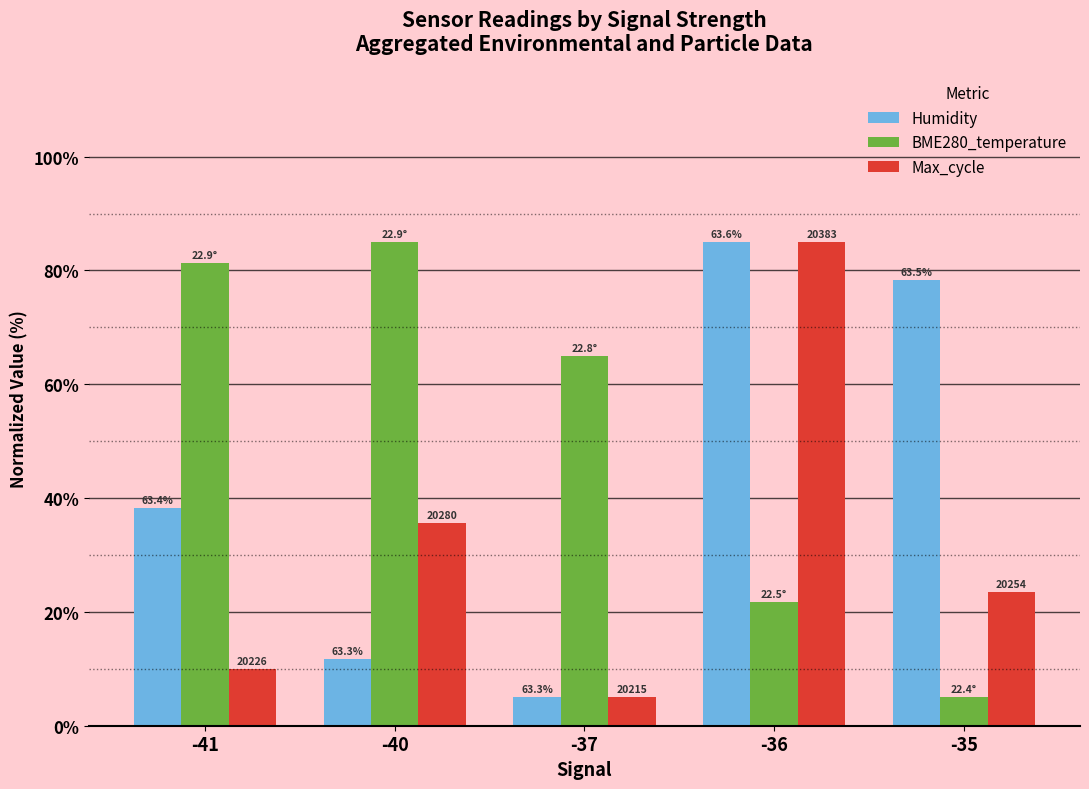

Are the bars horizontal?

No